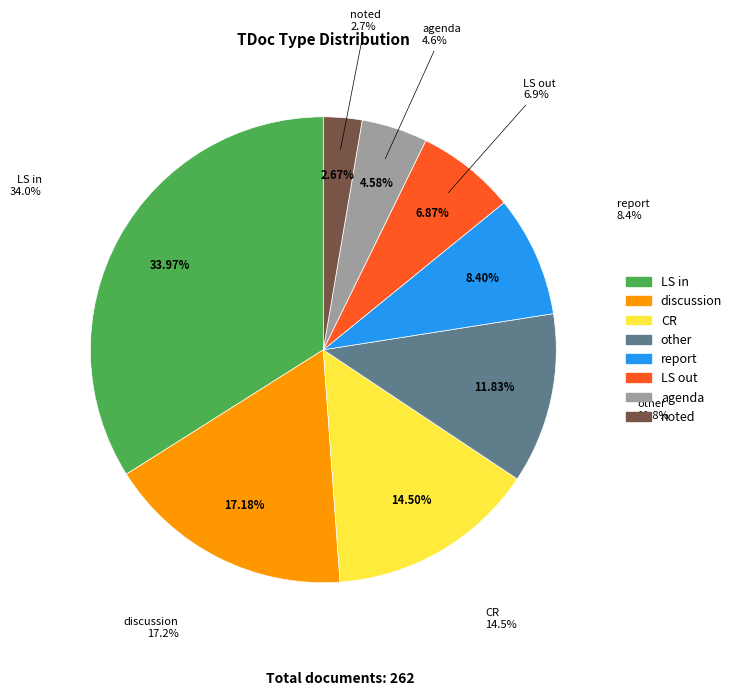

To the nearest percent, what is the average slice percentage?

12%